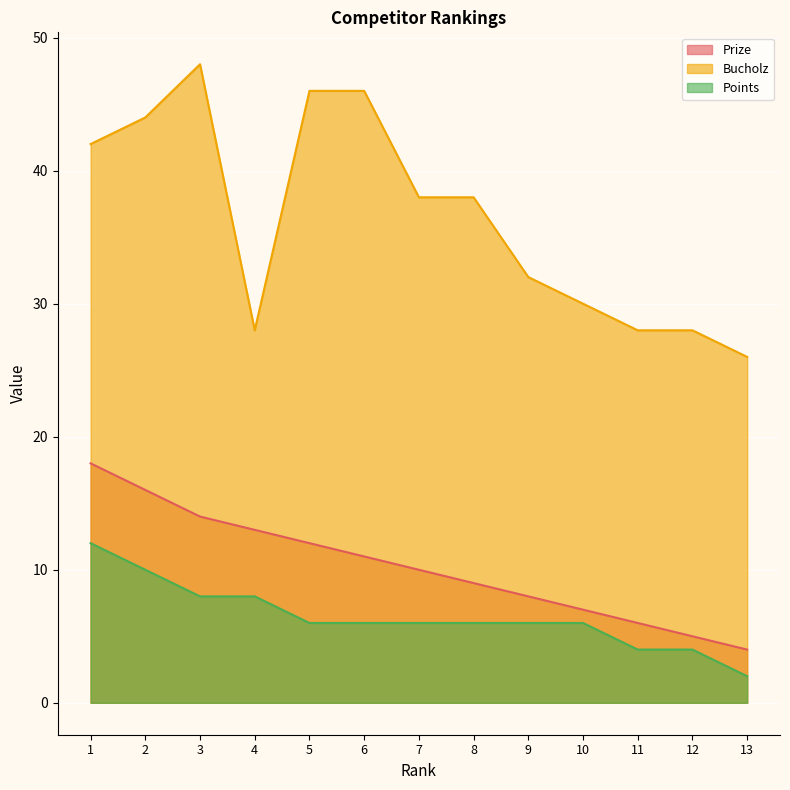

Reading left to right, transcribe all the data shown in this chart.

Prize: 1=18	2=16	3=14	4=13	5=12	6=11	7=10	8=9	9=8	10=7	11=6	12=5	13=4
Bucholz: 1=42	2=44	3=48	4=28	5=46	6=46	7=38	8=38	9=32	10=30	11=28	12=28	13=26
Points: 1=12	2=10	3=8	4=8	5=6	6=6	7=6	8=6	9=6	10=6	11=4	12=4	13=2